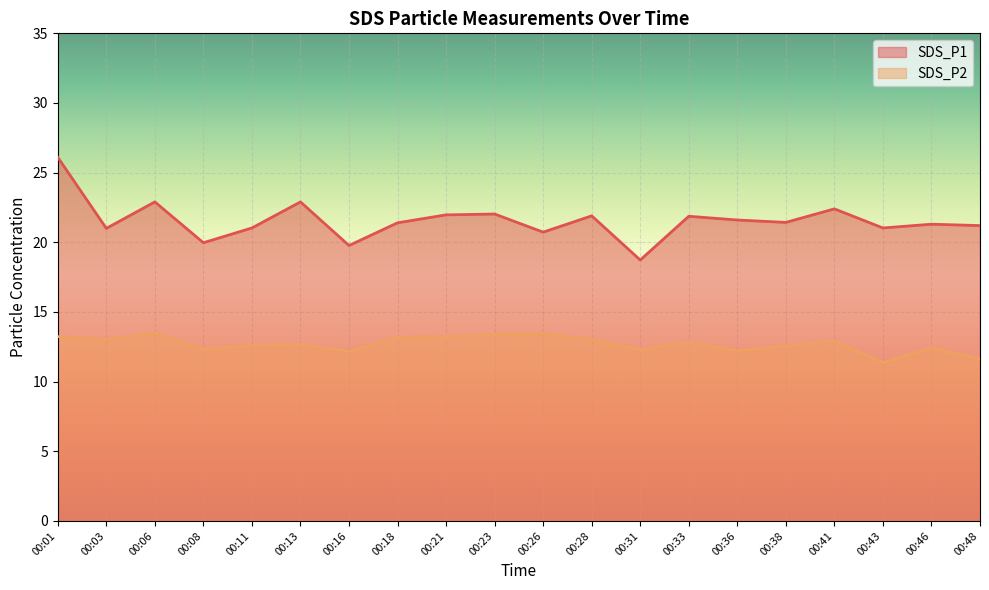

What is the sum of all SDS_P2 values?

254.0